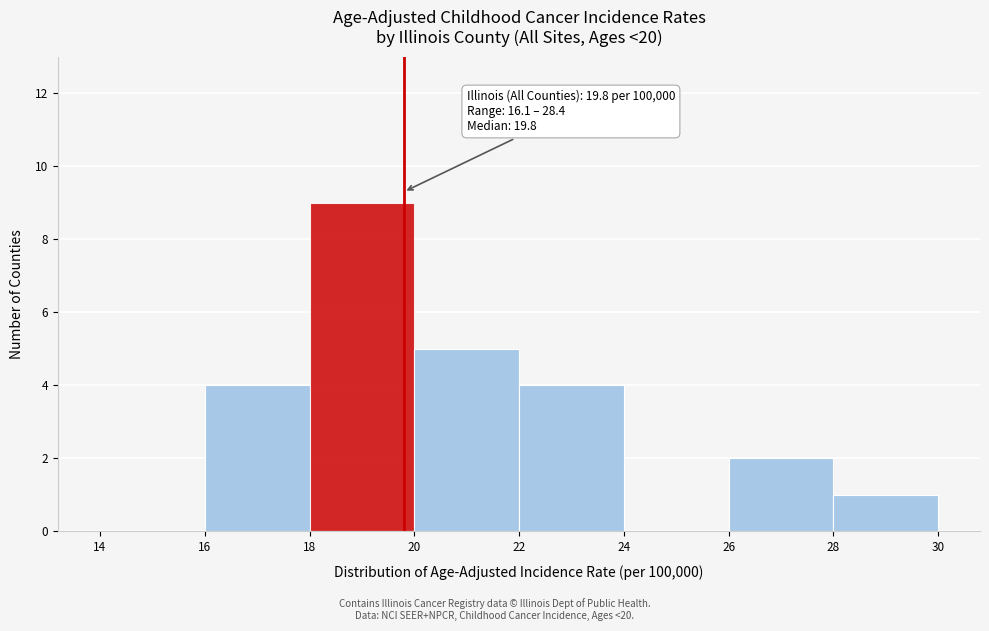

Over which range of the x-axis is the bar tallest?

18 to 20